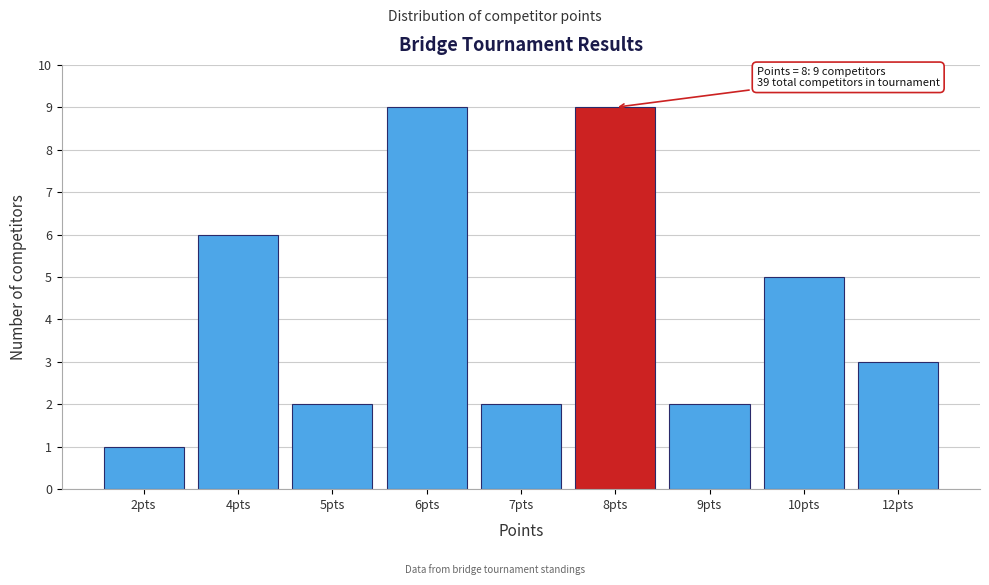

Reading left to right, list all the values displayed in this chart.

2pts=1	4pts=6	5pts=2	6pts=9	7pts=2	8pts=9	9pts=2	10pts=5	12pts=3